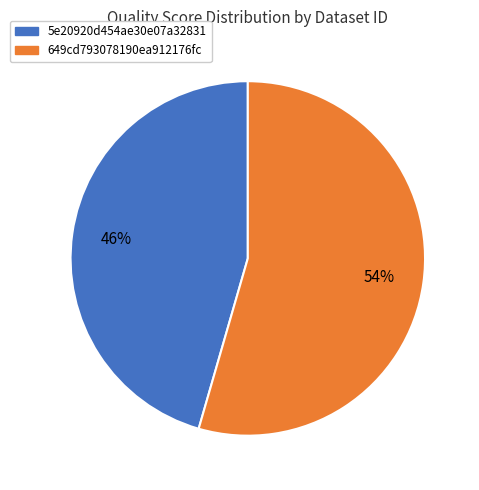

Do 5e20920d454ae30e07a32831 and 649cd793078190ea912176fc together represent more than half of the pie?

Yes